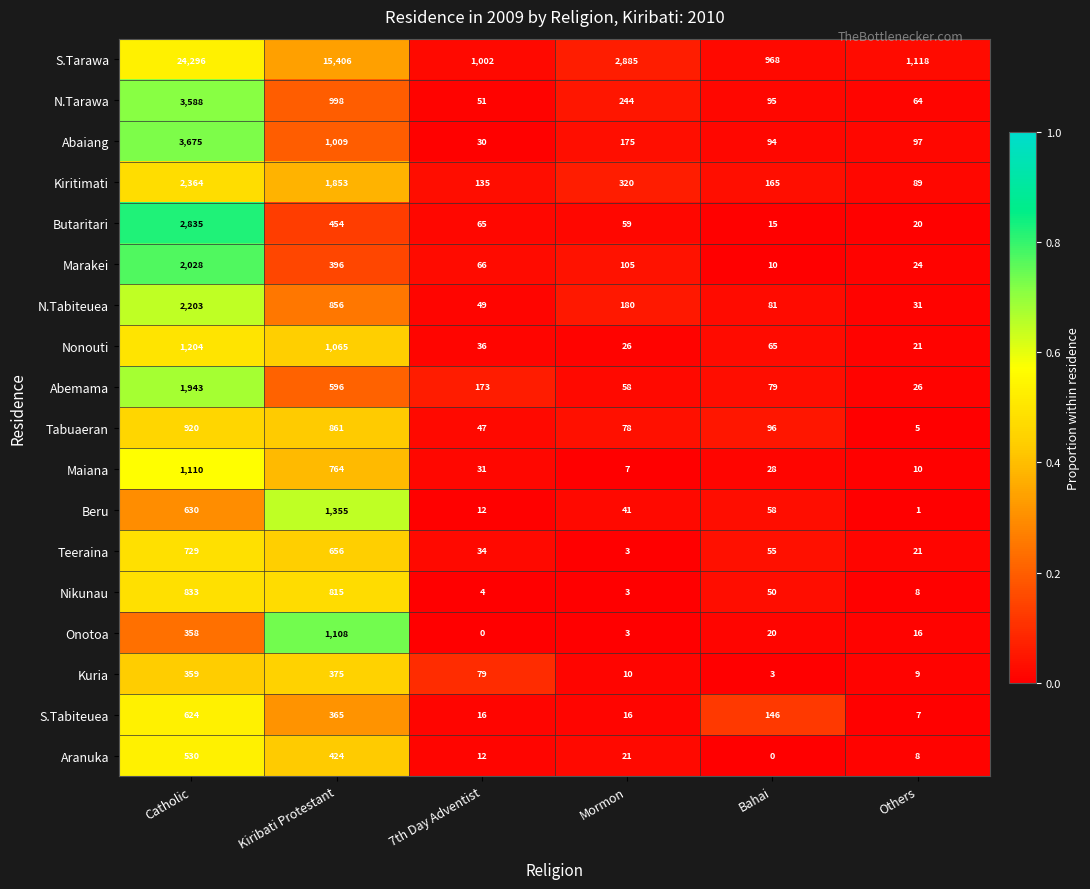

How many series are shown in this chart?

18